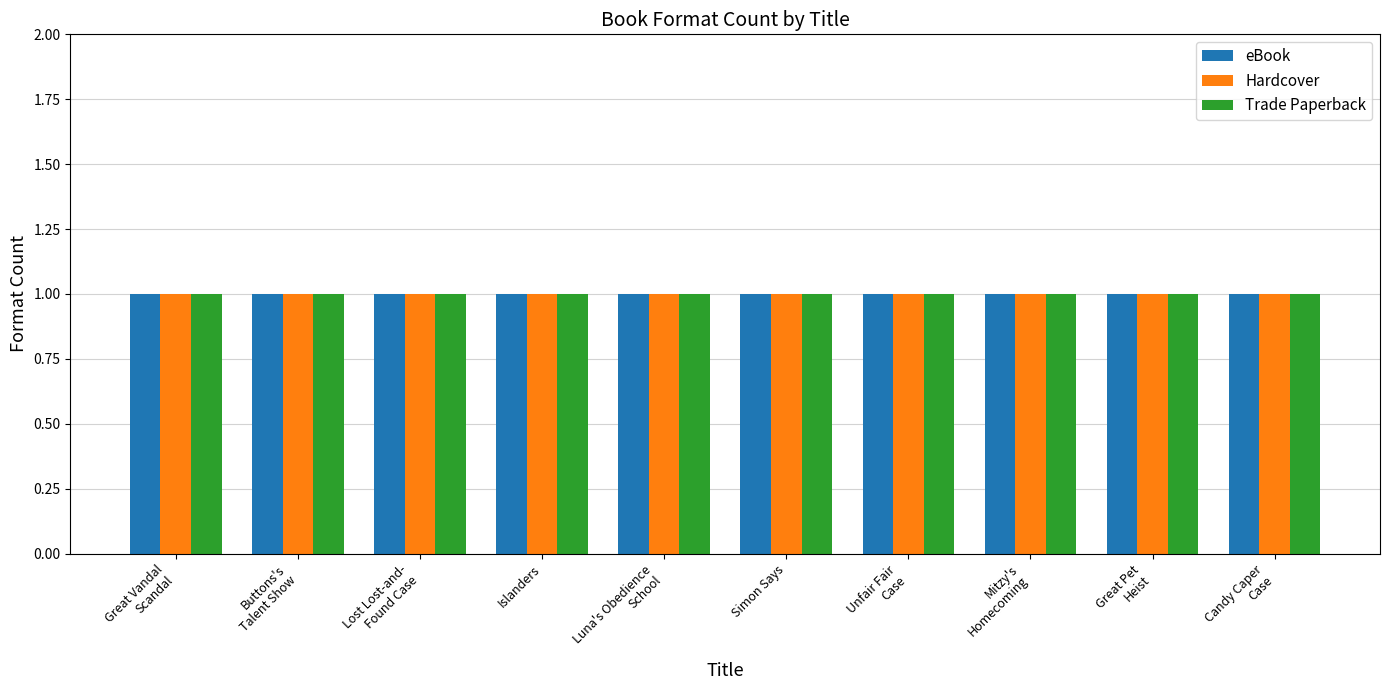

Rank the series at Candy Caper Case from highest to lowest value.

eBook, Hardcover, Trade Paperback